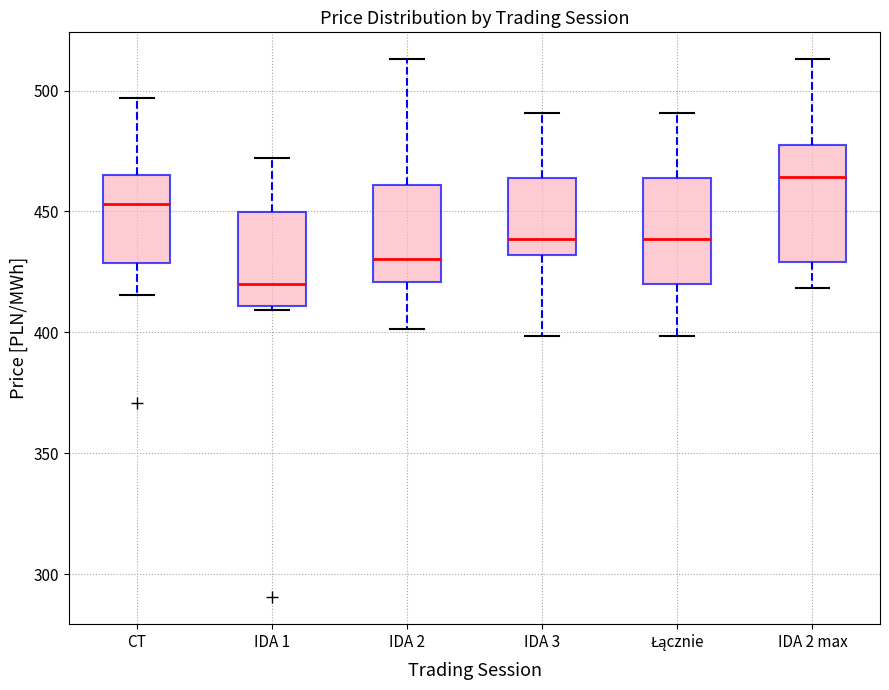

Reading left to right, transcribe this box plot: for each box, give where its median line is, the range the box spans, and where its two whiskers end, as read against the y-axis. The values are not printed on the chart, so give them approximately, as read against the axis.

CT: median 455, box 430 to 465, whiskers 415 to 495
IDA 1: median 420, box 410 to 450, whiskers 410 (just below the box's lower edge) to 470
IDA 2: median 430, box 420 to 460, whiskers 400 to 515
IDA 3: median 440, box 430 to 465, whiskers 400 to 490
Łącznie: median 440, box 420 to 465, whiskers 400 to 490
IDA 2 max: median 465, box 430 to 480, whiskers 420 to 515